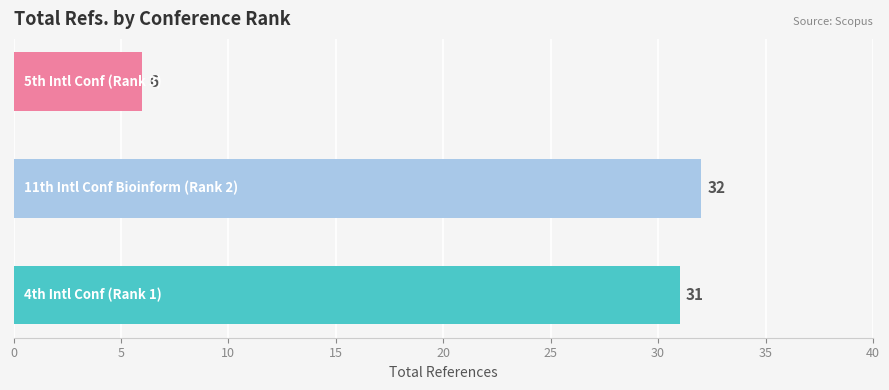

How many bars are there in total?

3